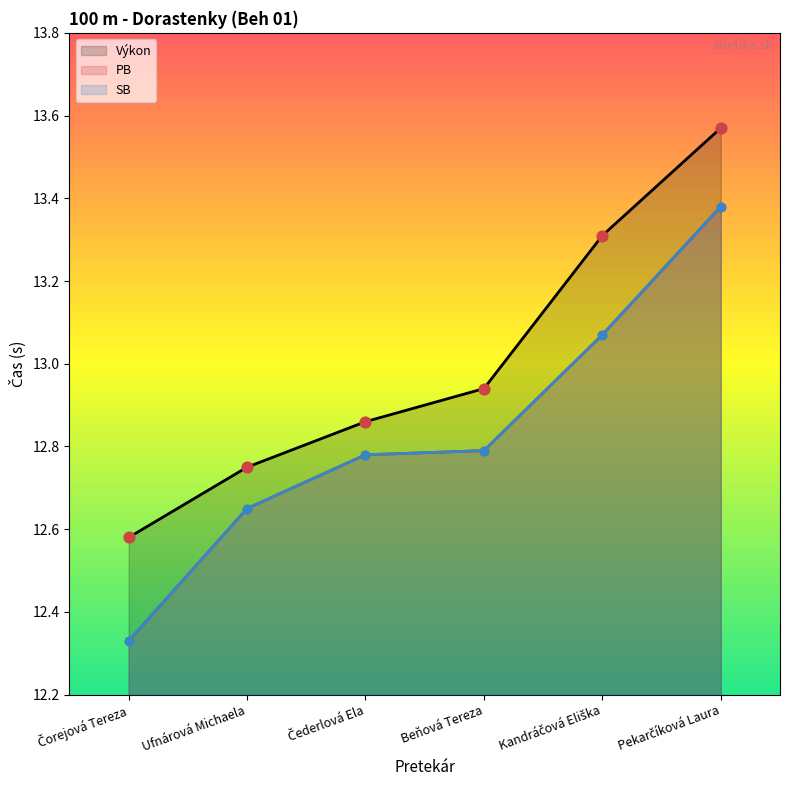

Which series contains the lowest Y value?

PB